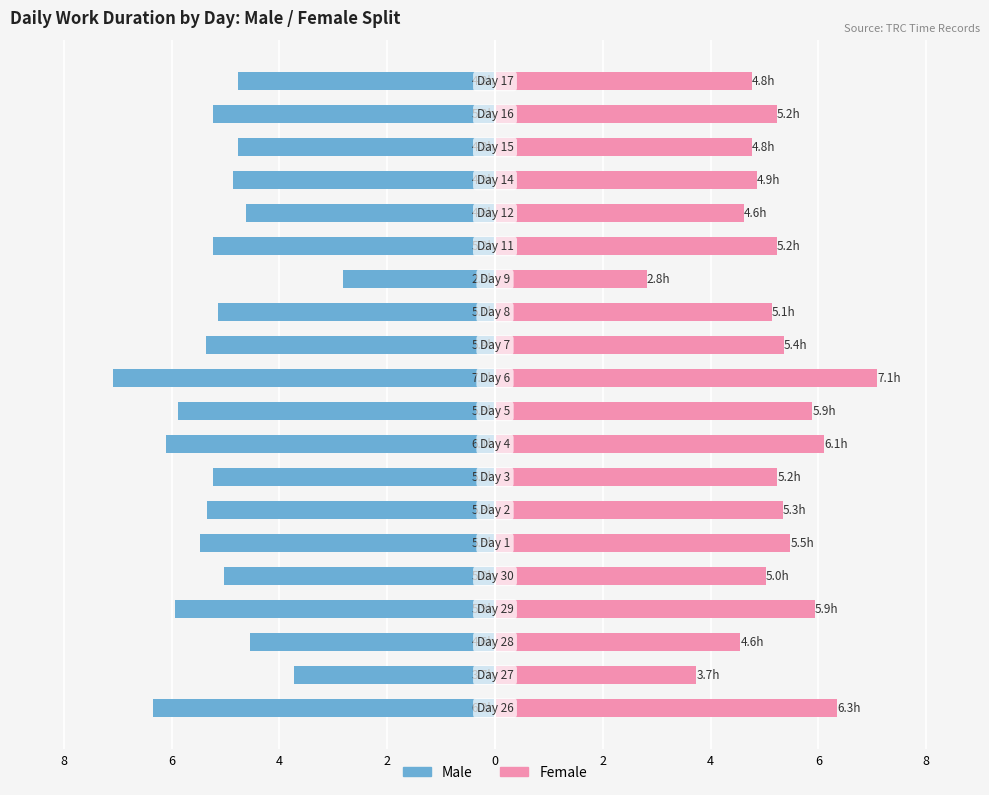

True or false: Male has a value of -7.2 at 11.

False